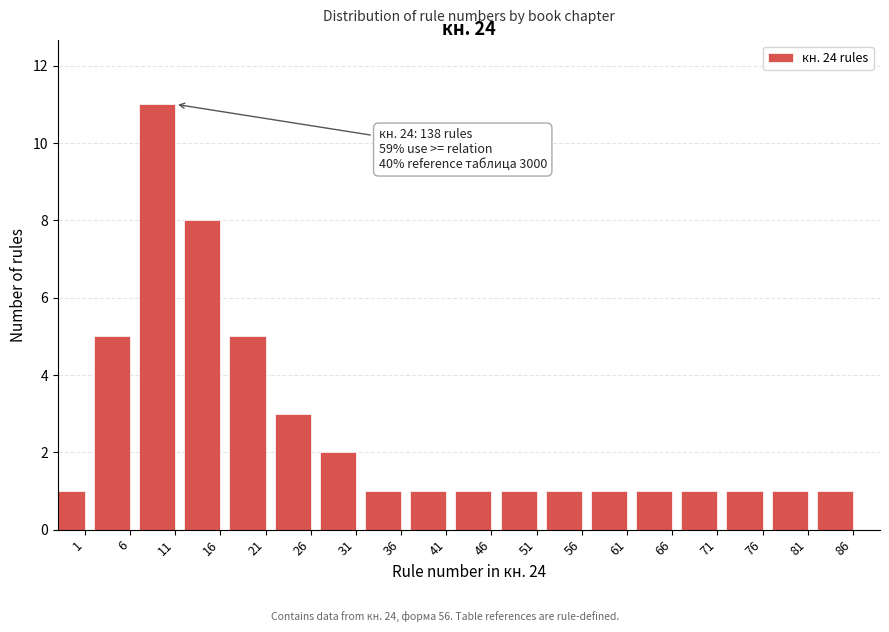

Reading left to right, transcribe all the data shown in this chart.

1=1	6=5	11=11	16=8	21=5	26=3	31=2	36=1	41=1	46=1	51=1	56=1	61=1	66=1	71=1	76=1	81=1	86=1